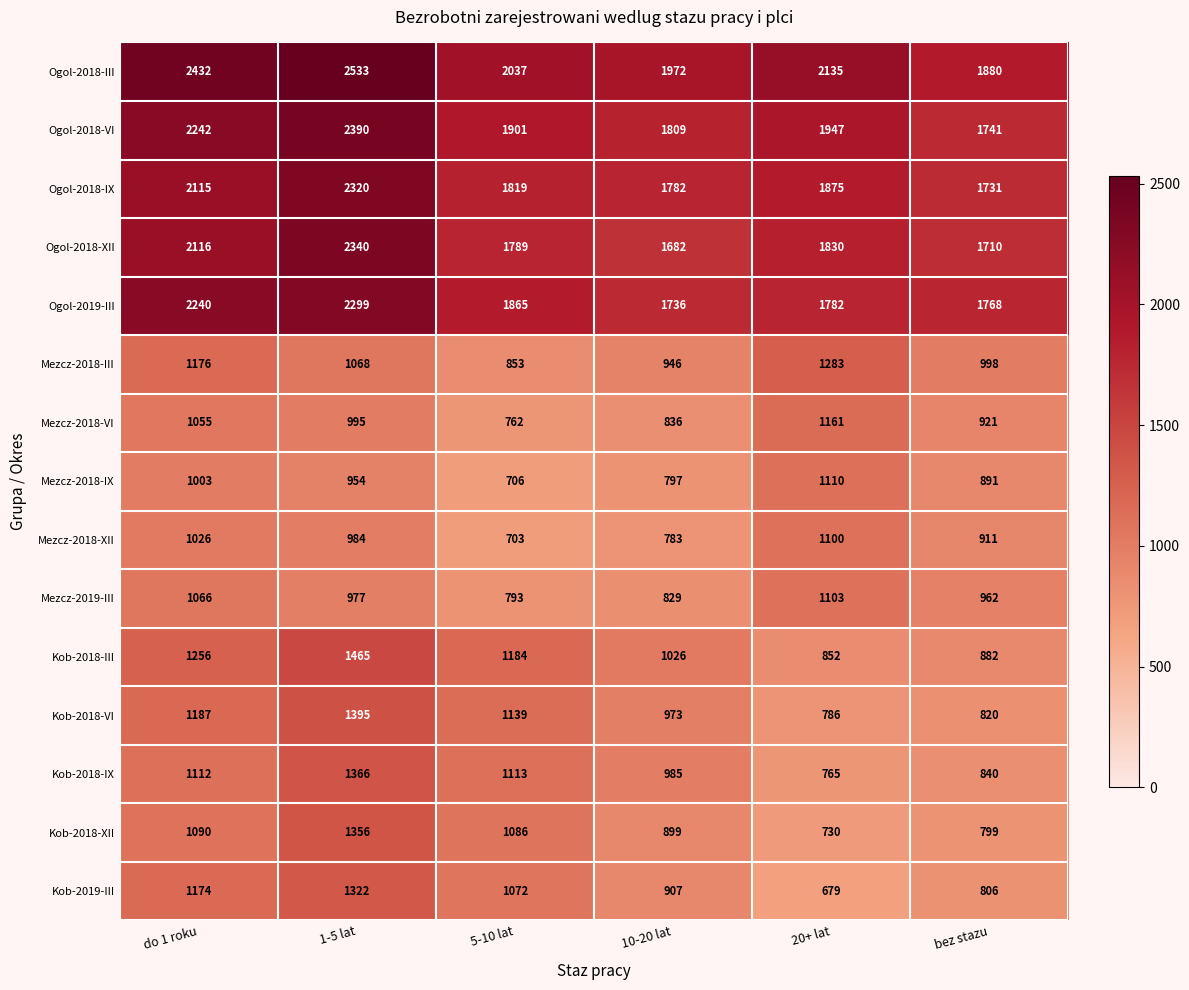

What is the approximate value of Kob-2018-VI at 1-5 lat, to the nearest 10?

1400